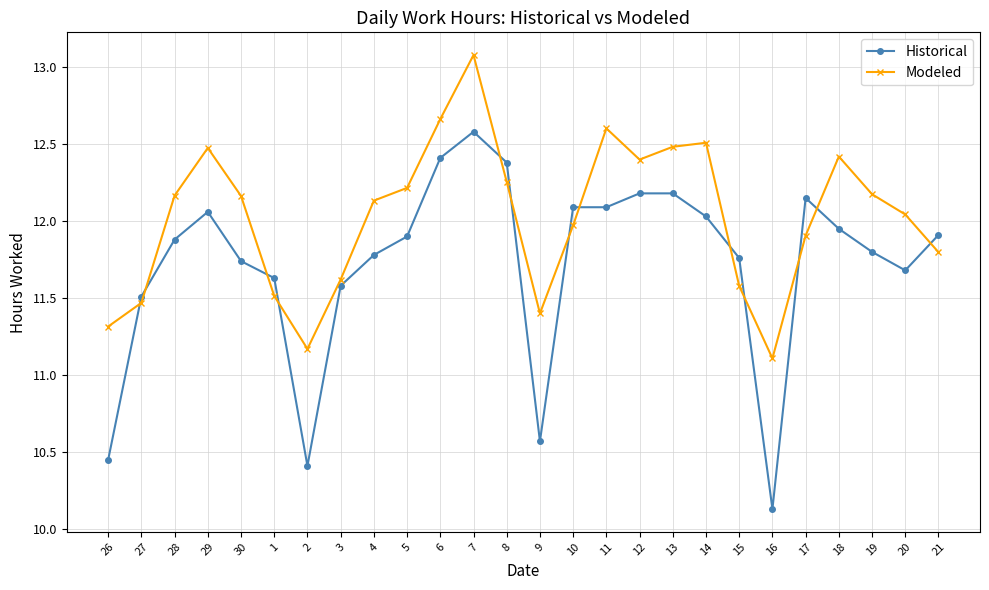

Rank the series by their maximum value, from highest to lowest.

Modeled, Historical